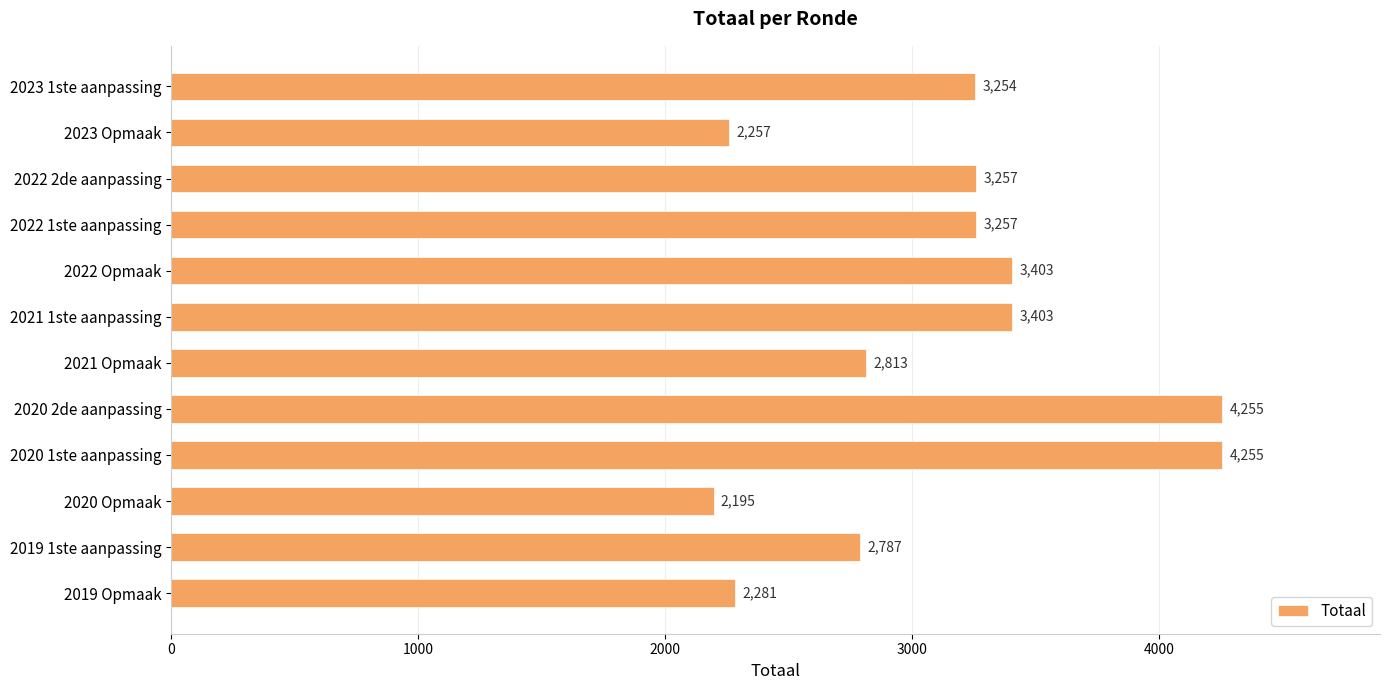

What is the difference between the second highest and second lowest values?

1998